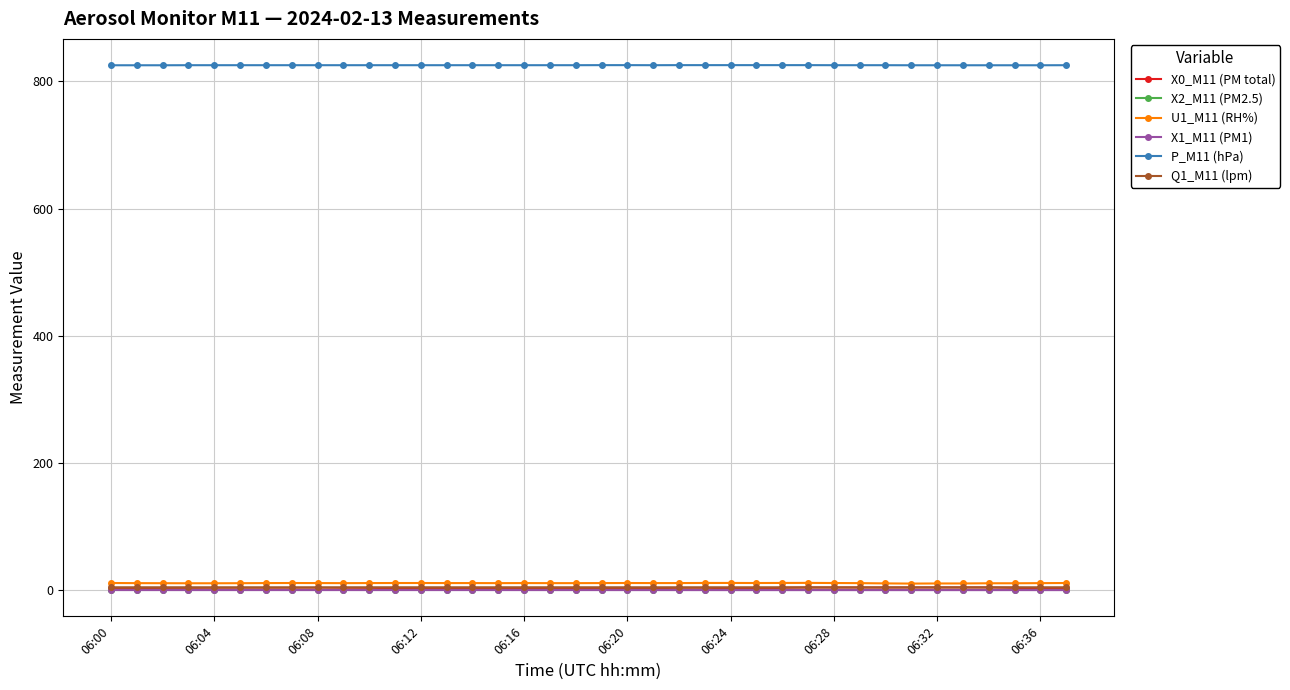

Which series has the widest spread of values?

X0_M11 (PM total)